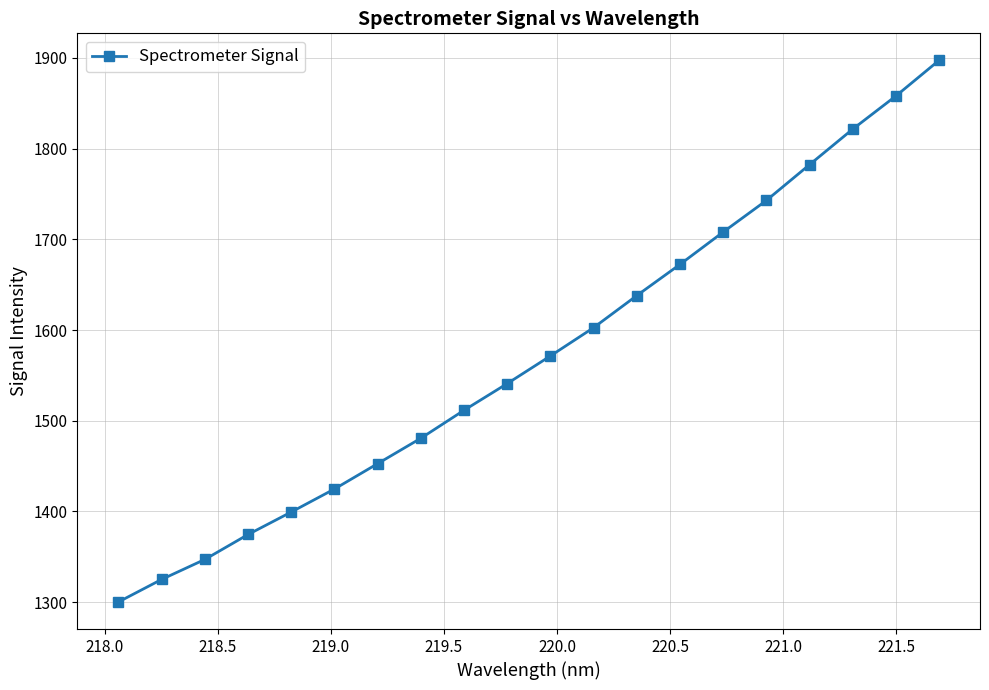

What is the average value?

1572.6